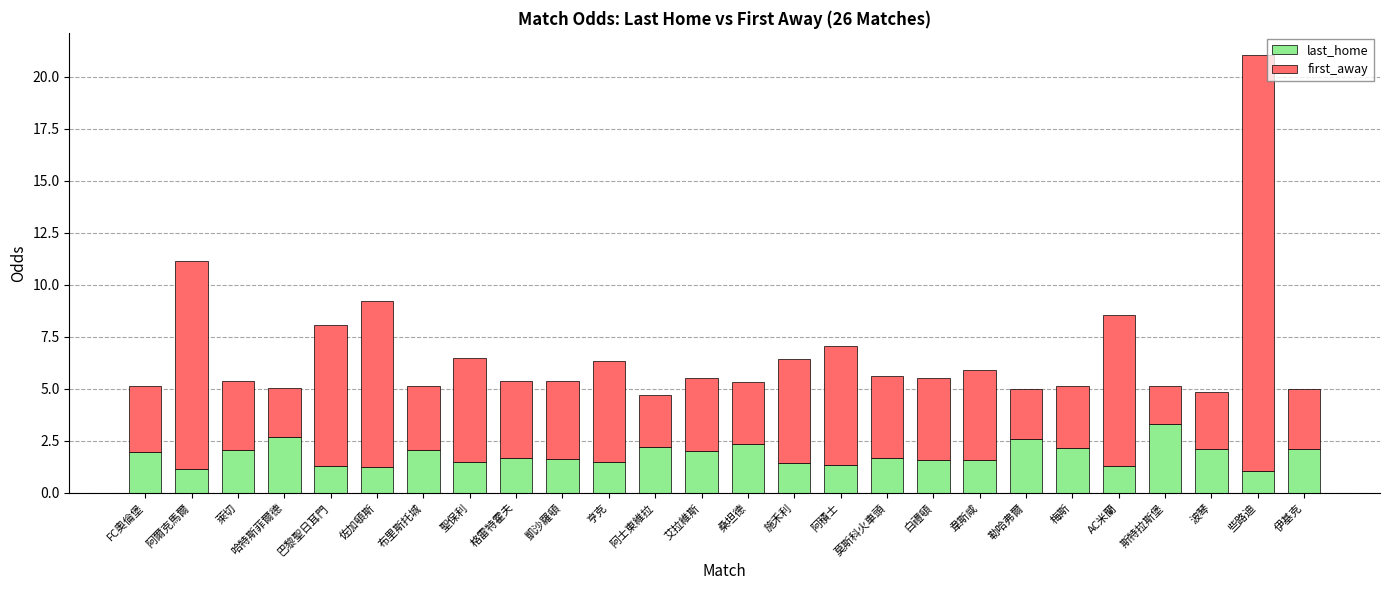

What is the average value of the last_home series?

1.8